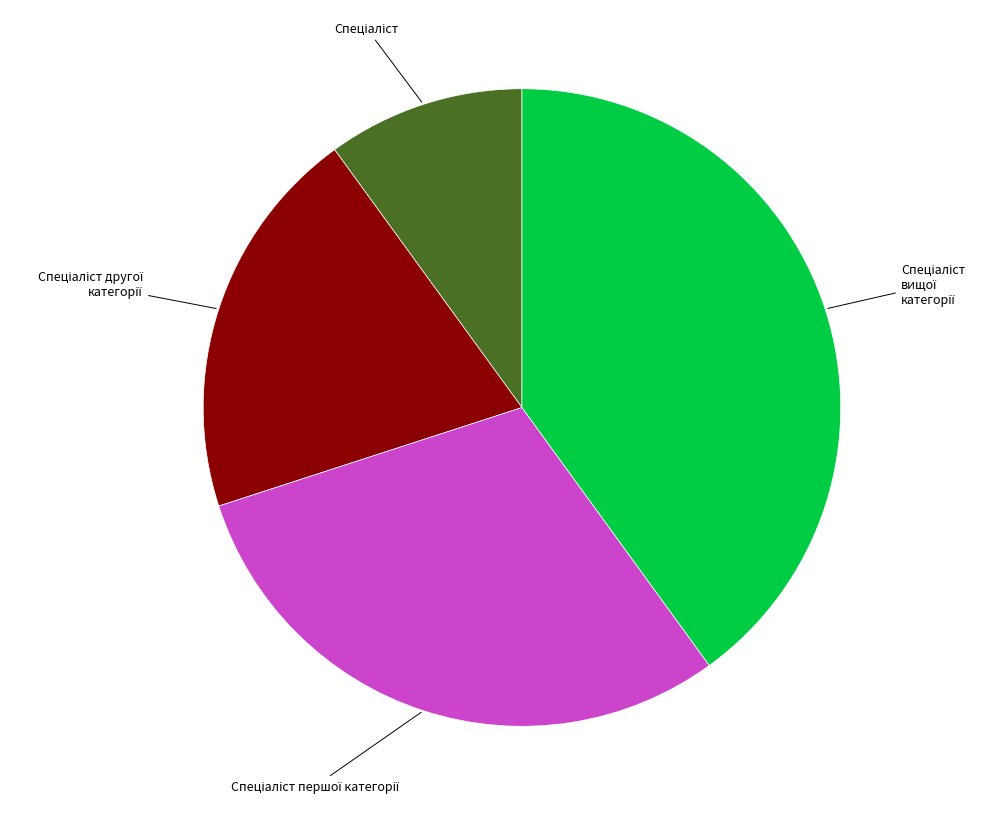

Is there any slice that represents more than half of the pie?

No